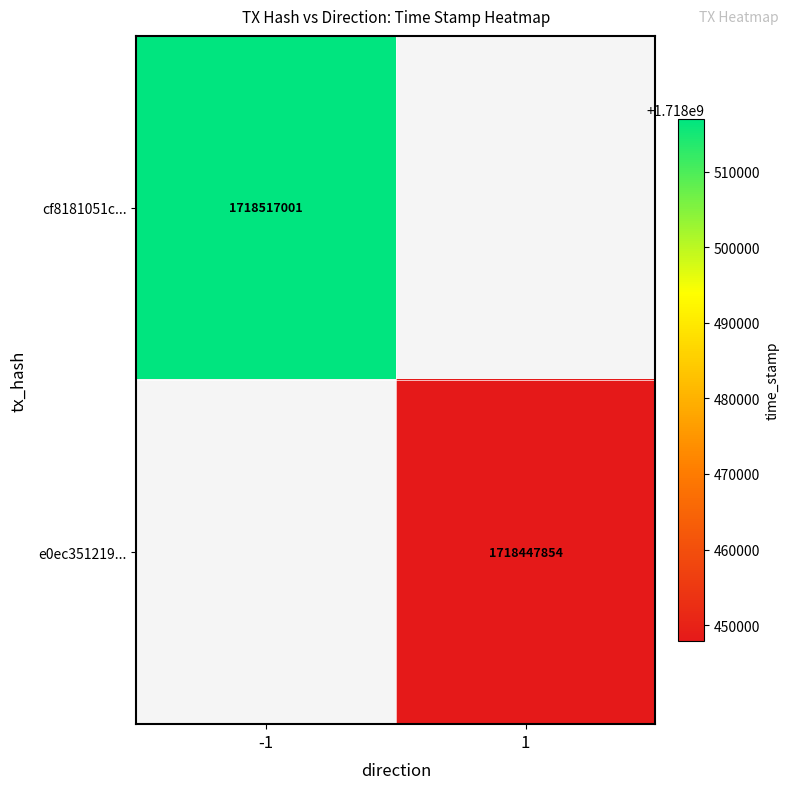

What is the smallest value displayed?

1718447854.0